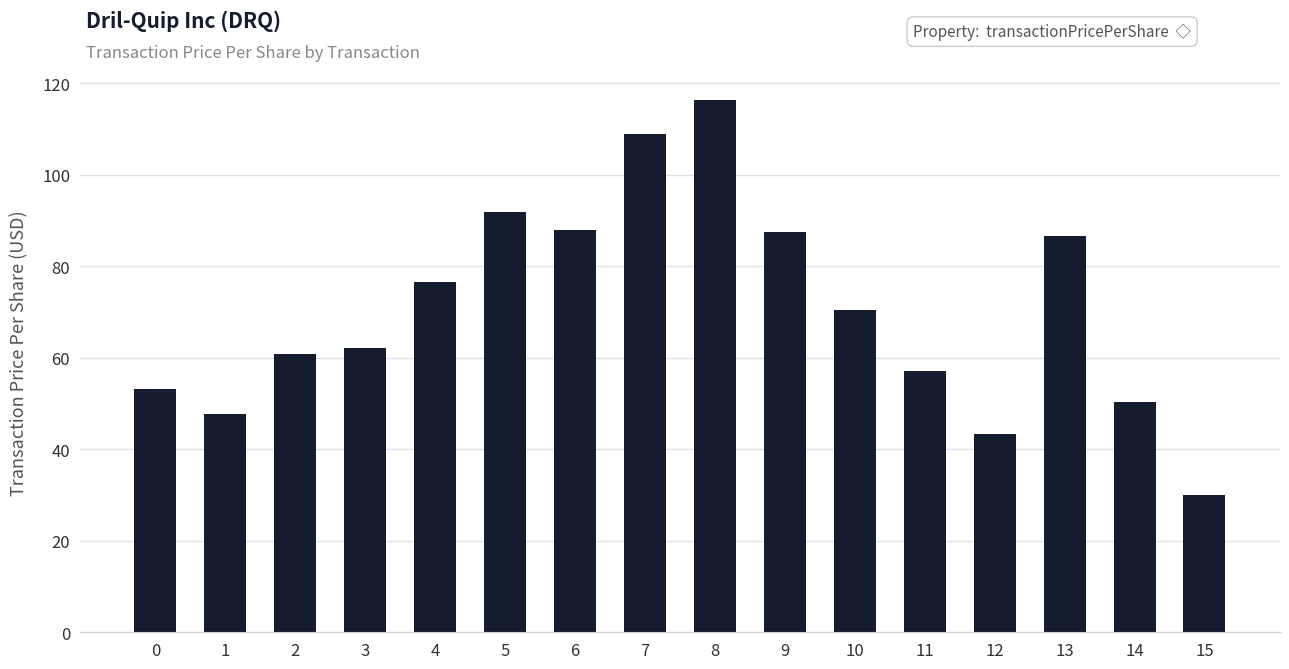

The chart shows a value of 90.5 at 0. True or false?

False